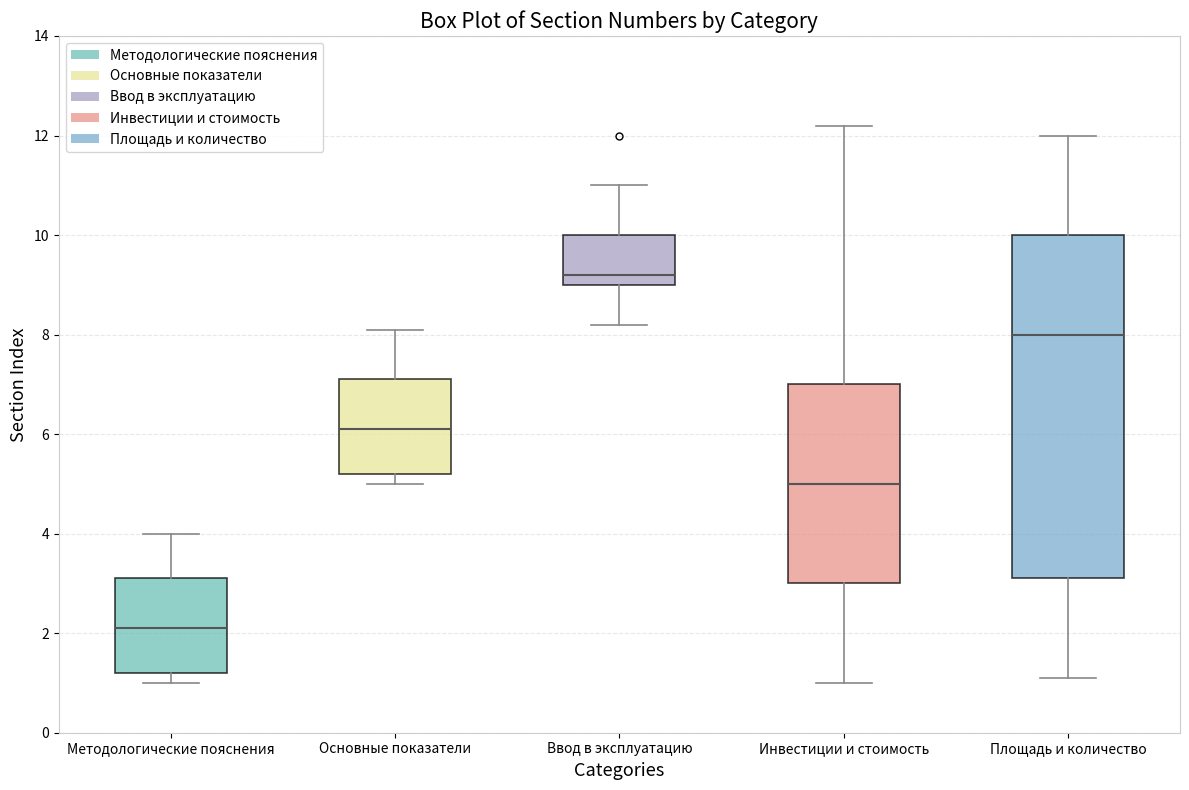

Reading left to right, read every box against the y-axis: the position of its median line, the range the box covers, and the ends of its whiskers. The values are not printed on the chart, so give them approximately, as read against the axis.

Методологические пояснения: median 2.2, box 1.2 to 3.2, whiskers 1.0 to 4.0
Основные показатели: median 6.2, box 5.2 to 7.2, whiskers 5.0 to 8.2
Ввод в эксплуатацию: median 9.2, box 9.0 to 10.0, whiskers 8.2 to 11.0
Инвестиции и стоимость: median 5.0, box 3.0 to 7.0, whiskers 1.0 to 12.2
Площадь и количество: median 8.0, box 3.2 to 10.0, whiskers 1.2 to 12.0